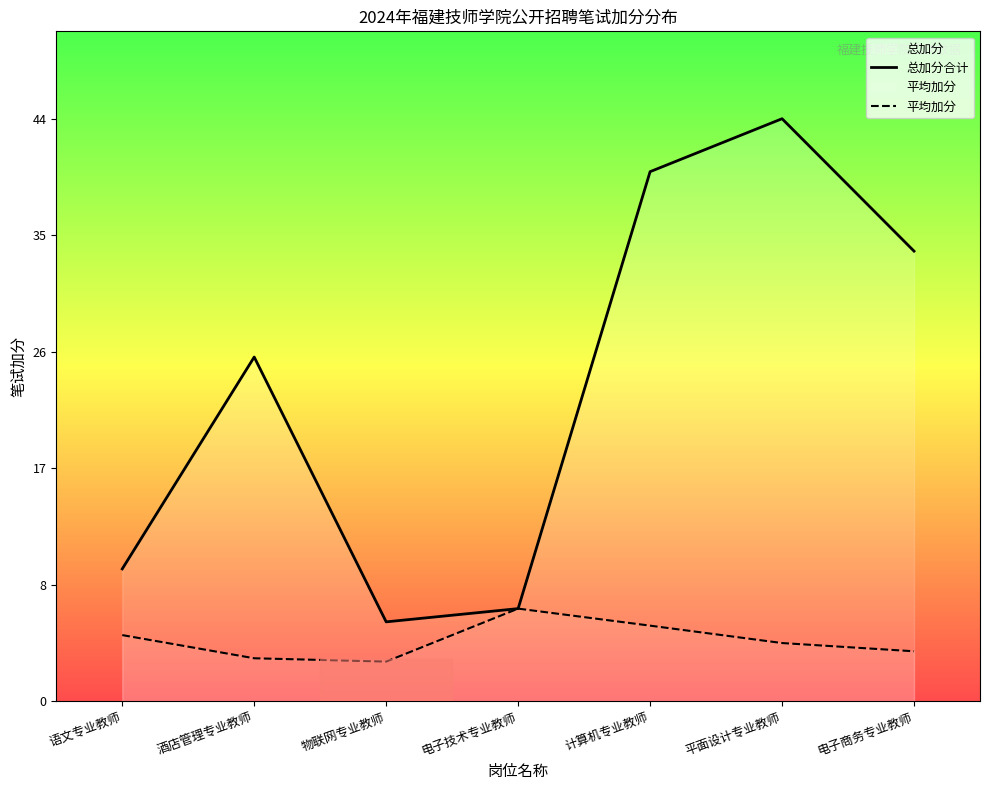

True or false: 总加分合计 and 平均加分 cross at least once.

False